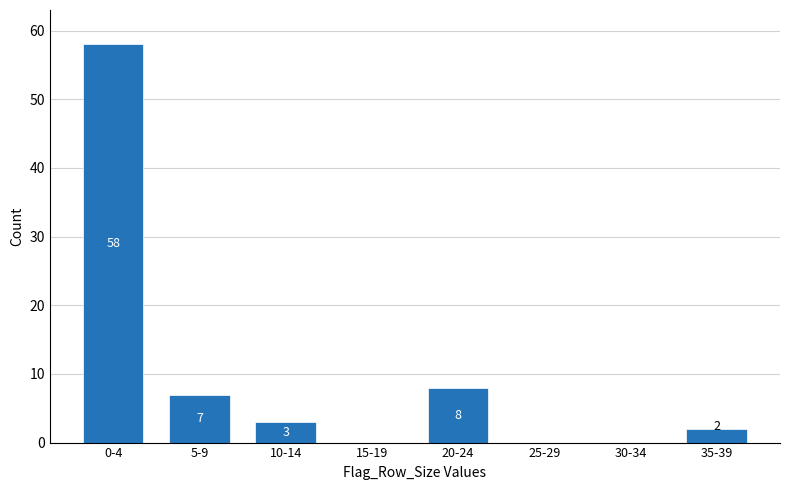

Reading left to right, what are all the values shown in this chart?

0-4=58	5-9=7	10-14=3	15-19=0	20-24=8	25-29=0	30-34=0	35-39=2